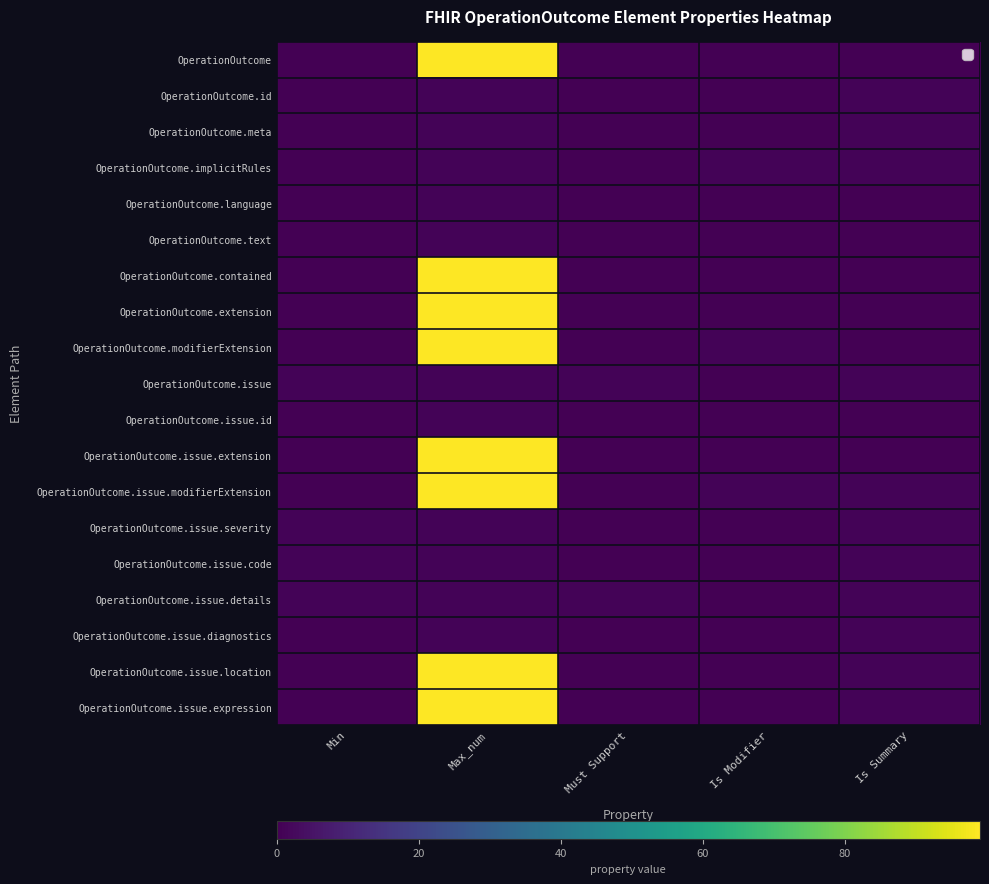

The value of OperationOutcome.issue.code at Max_num is 2. True or false?

False